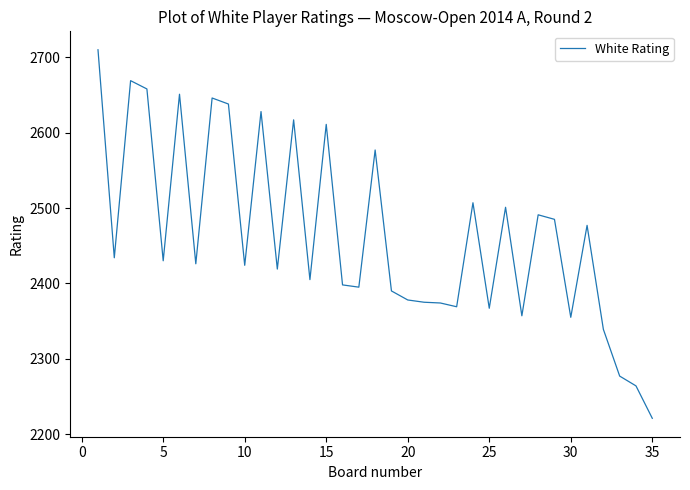

What is the difference between the maximum and minimum values?

489